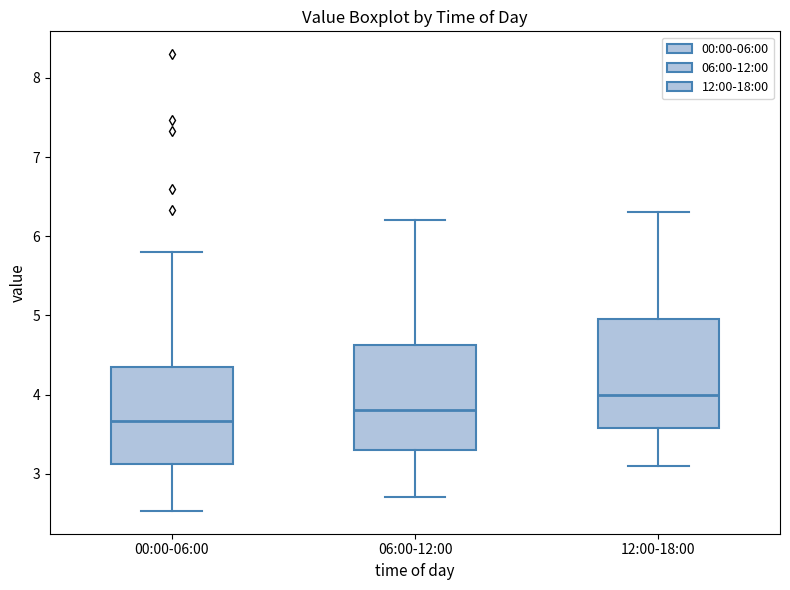

Reading left to right, read every box against the y-axis: the position of its median line, the range the box covers, and the ends of its whiskers. The values are not printed on the chart, so give them approximately, as read against the axis.

00:00-06:00: median 3.7, box 3.1 to 4.3, whiskers 2.5 to 5.8
06:00-12:00: median 3.8, box 3.3 to 4.6, whiskers 2.7 to 6.2
12:00-18:00: median 4.0, box 3.6 to 5.0, whiskers 3.1 to 6.3